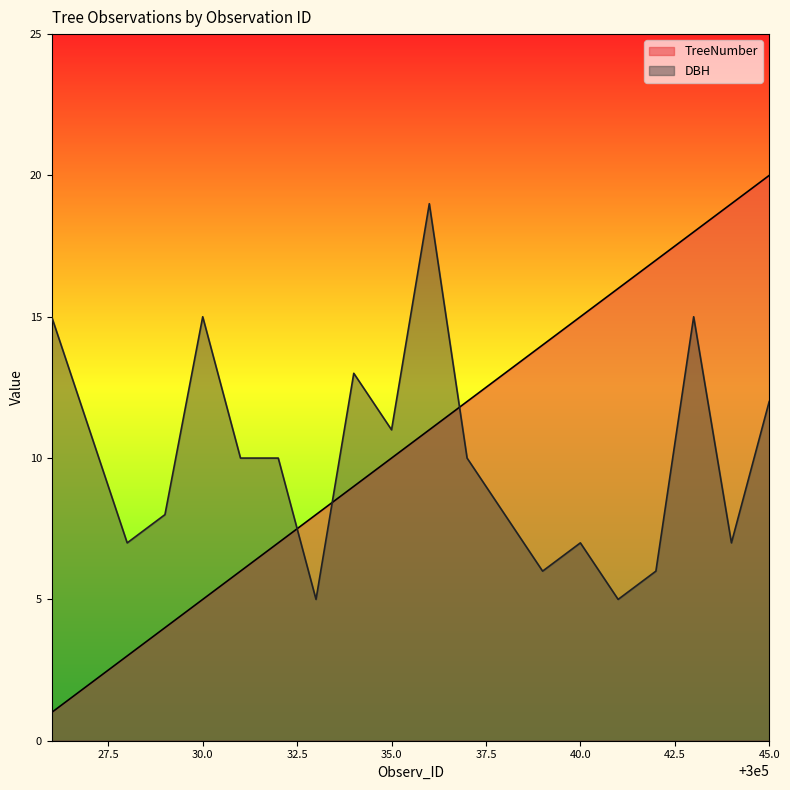

What is the value of the TreeNumber point at the 18th from the left?

18